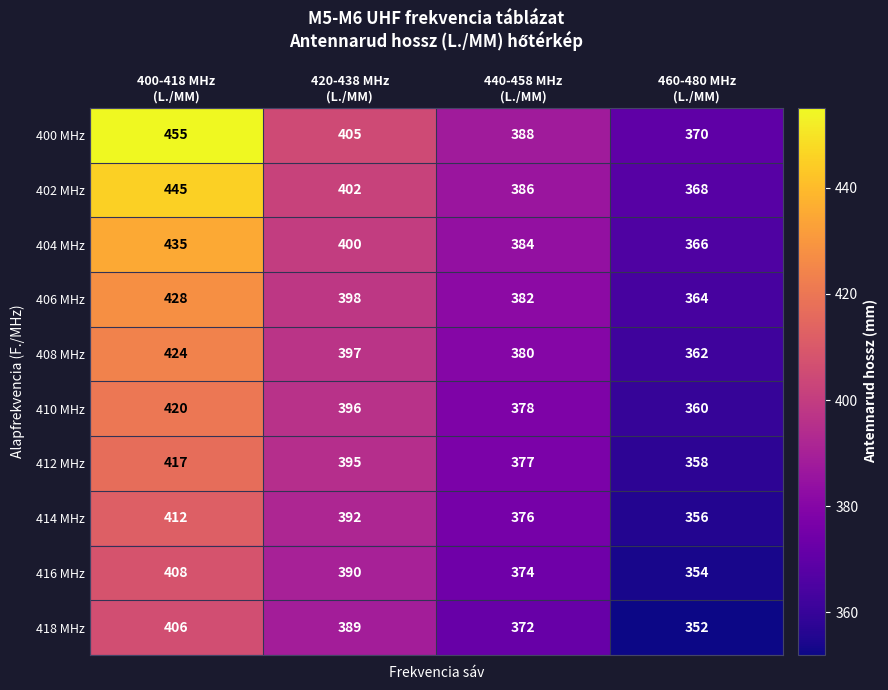

Which label corresponds to the smallest value in the chart?

460-480 MHz
(L./MM)